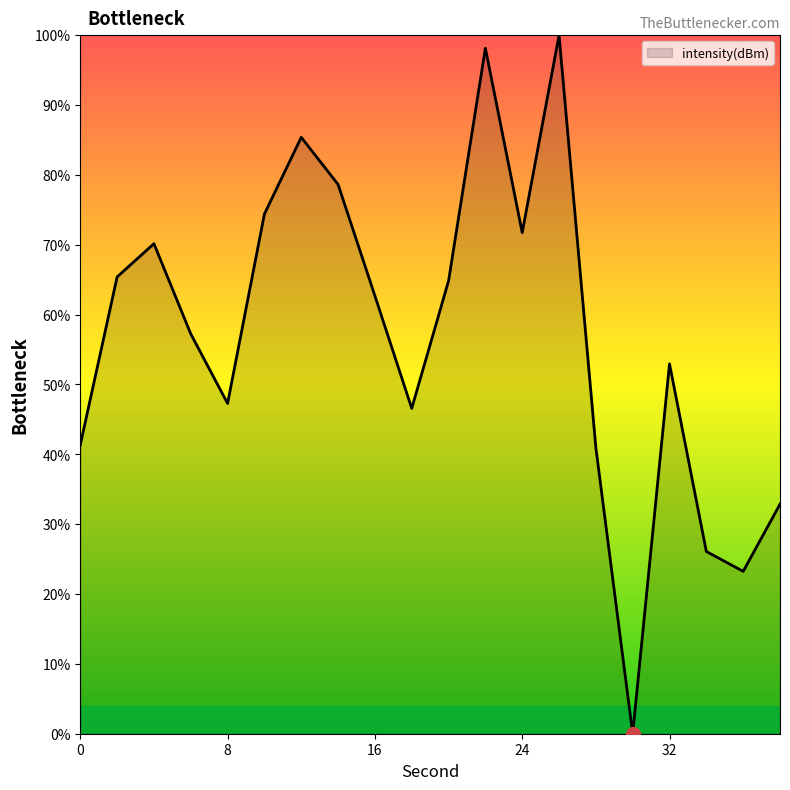

What is the difference between the maximum and minimum values?

100.0